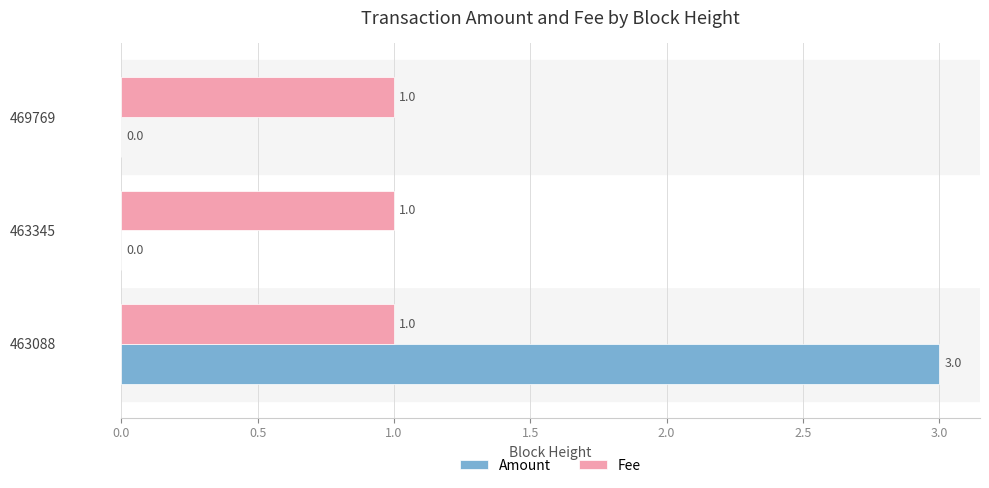

Is the value of Fee at 463088 greater than the value of Amount at 463088?

No